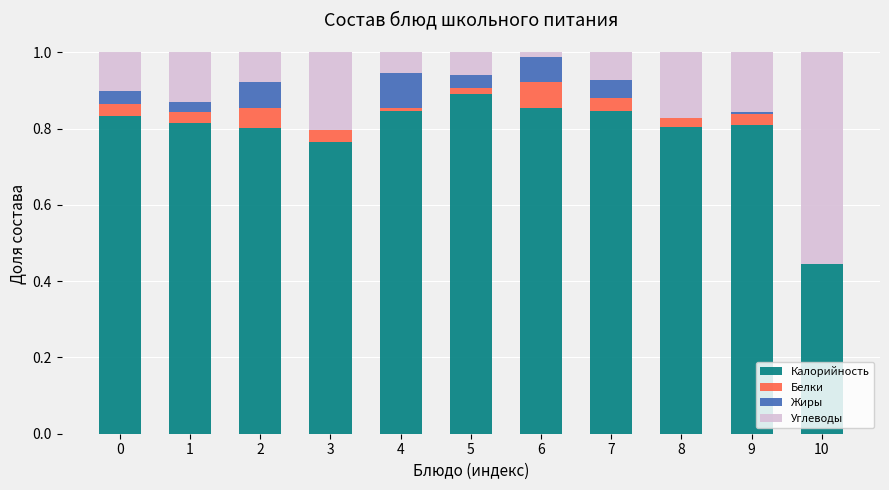

What is the total value across all series at 1?

1.0